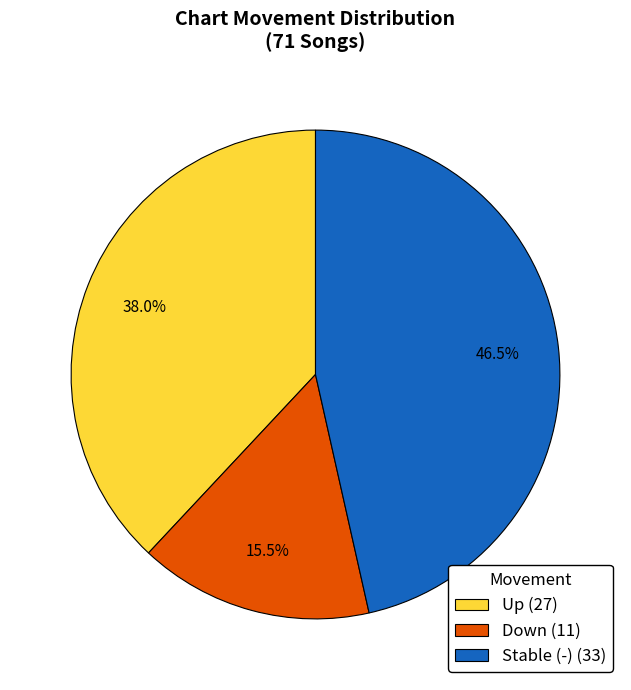

Which has a higher value, Stable (-) or Down?

Stable (-)